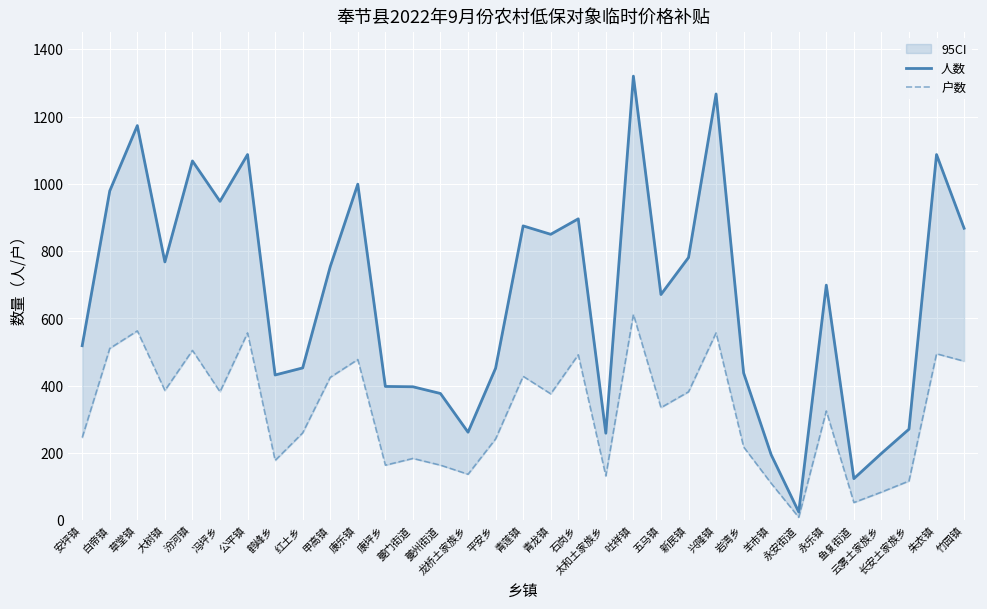

Is it true that 人数 equals 519 at 安坪镇?

True